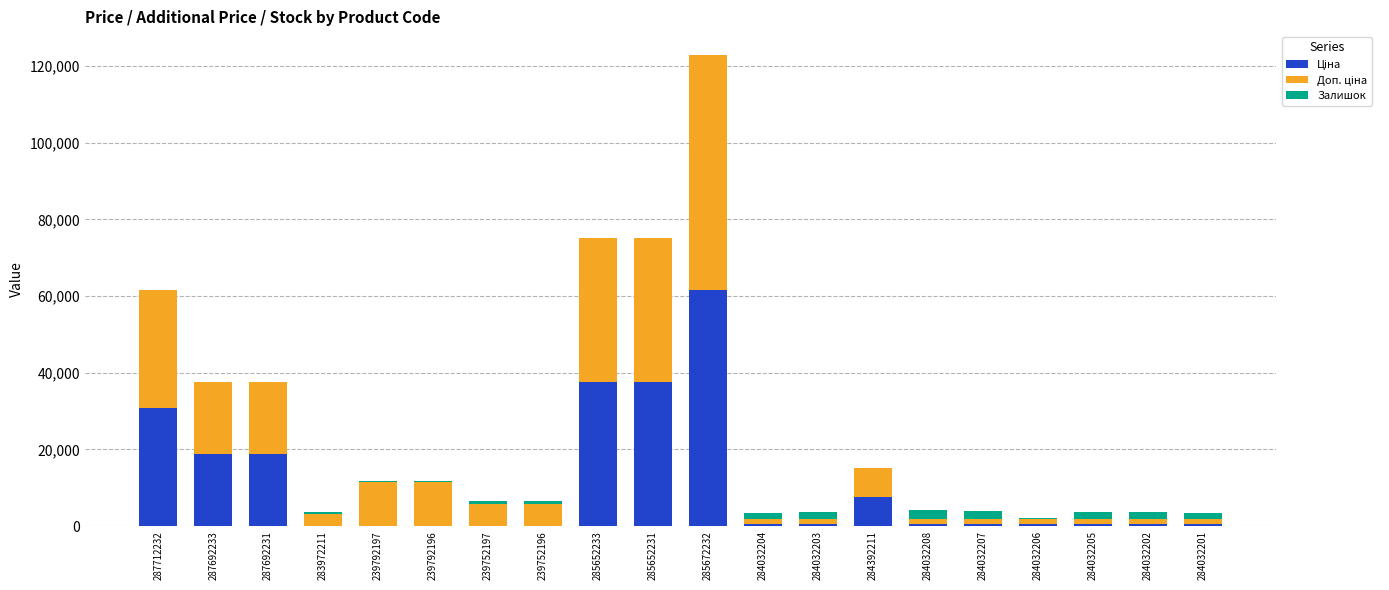

At which category is the sum across all series the highest?

285672232